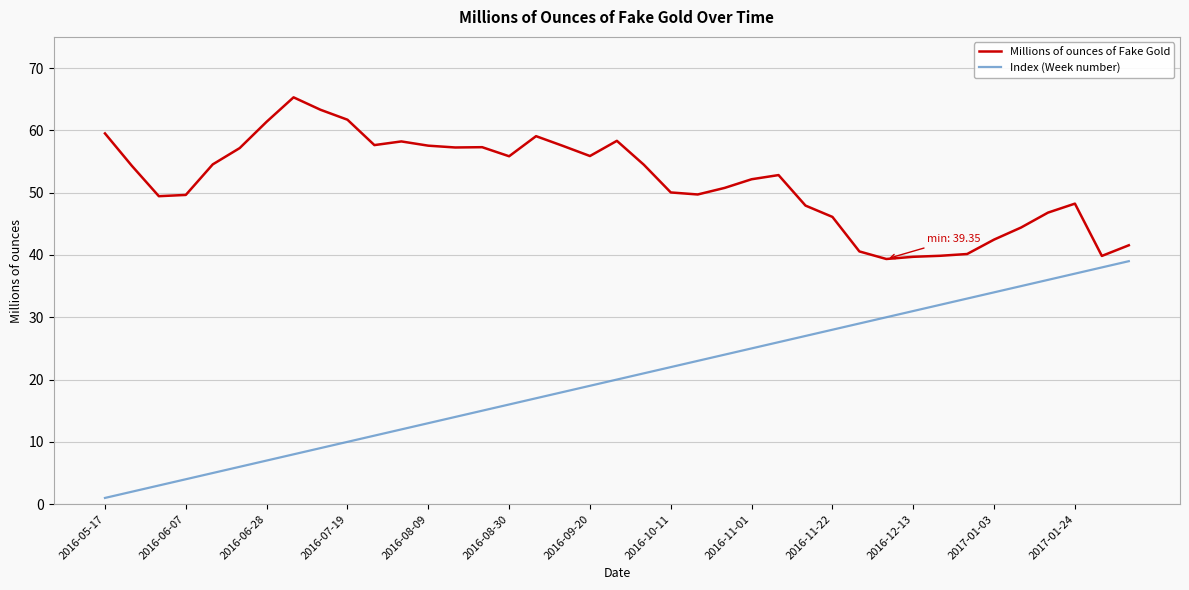

Which series has the largest range (max minus min)?

Index (Week number)